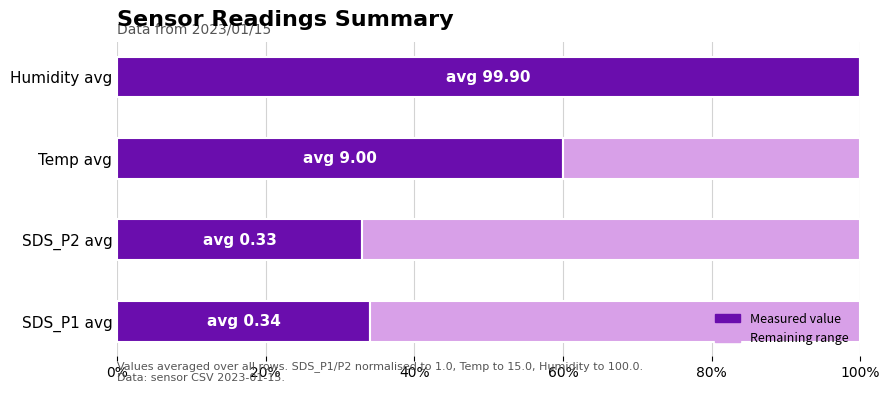

What is the approximate value of Measured value at Temp avg?

60.0